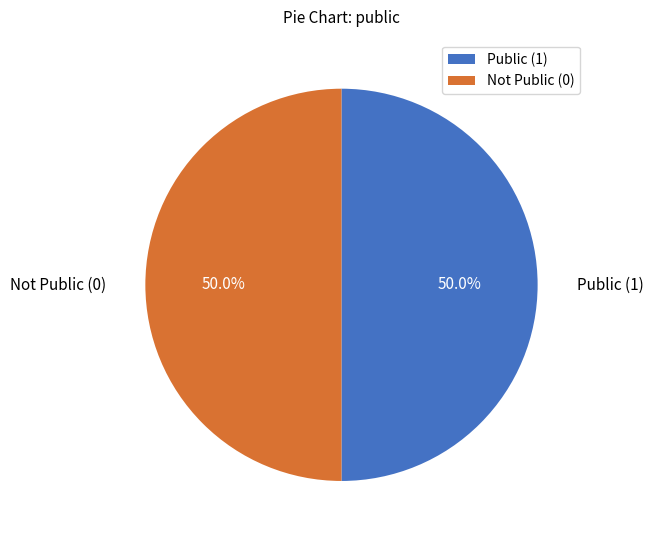

How many segments does this pie chart have?

2